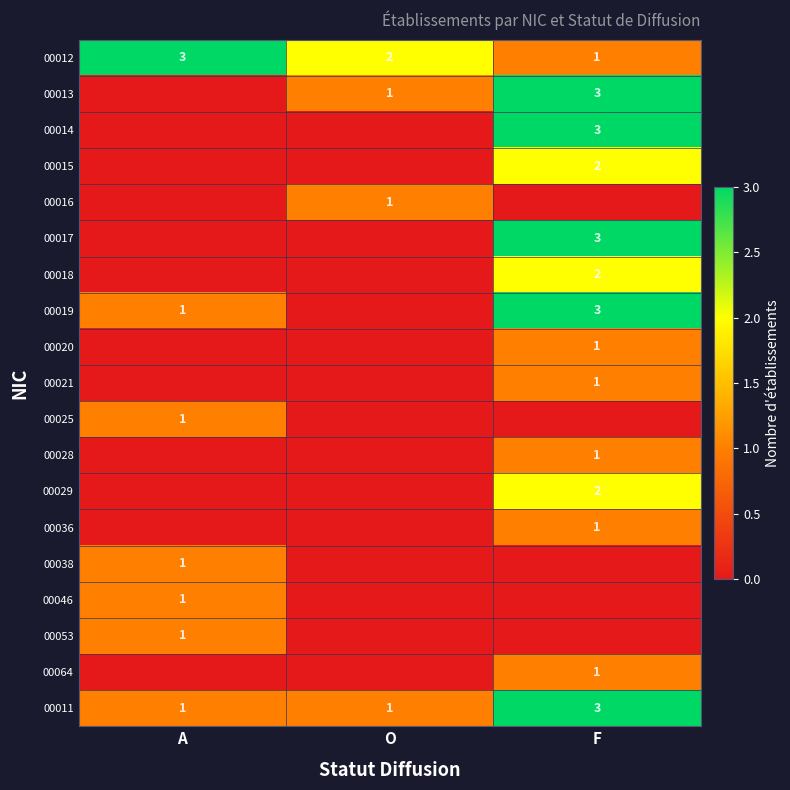

At which label does 00012 reach its peak?

A